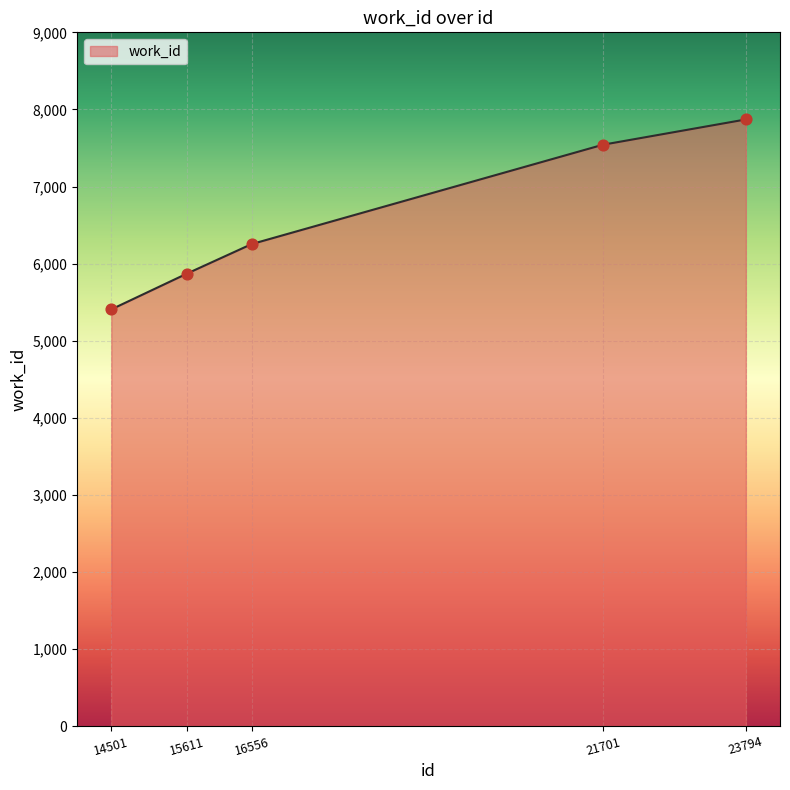

What is the ratio of the value at 15611 to the value at 14501?

1.1